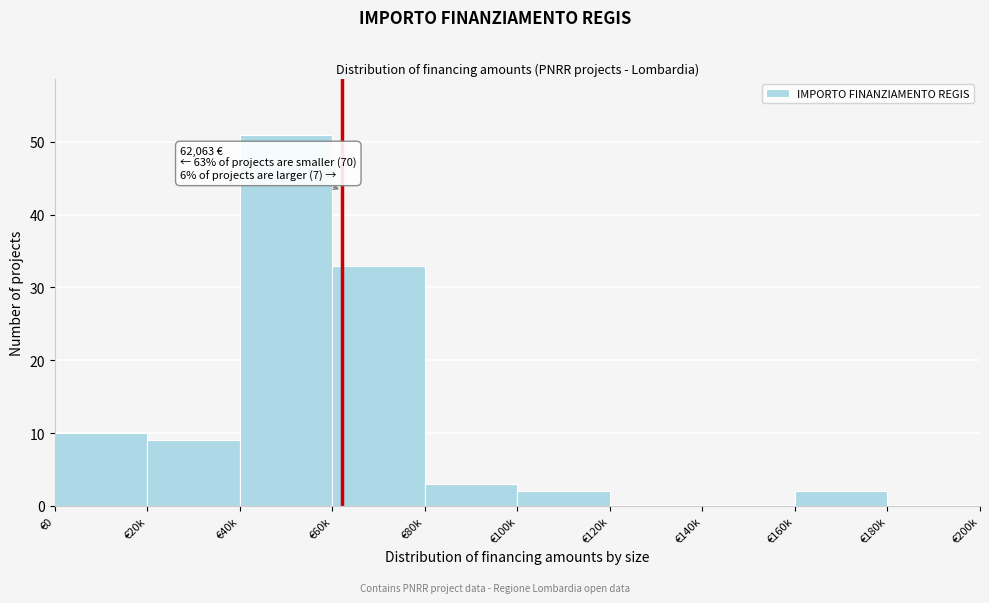

Reading left to right, what are all the values shown in this chart?

€0=10	€20k=9	€40k=51	€60k=33	€80k=3	€100k=2	€120k=0	€140k=0	€160k=2	€180k=0